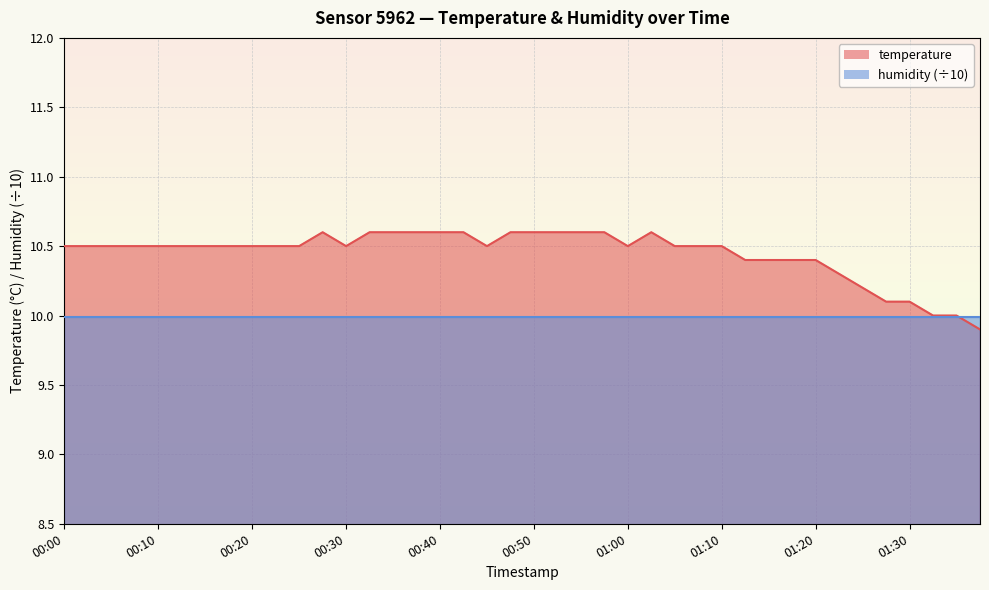

What is the minimum value shown in the chart?

9.9